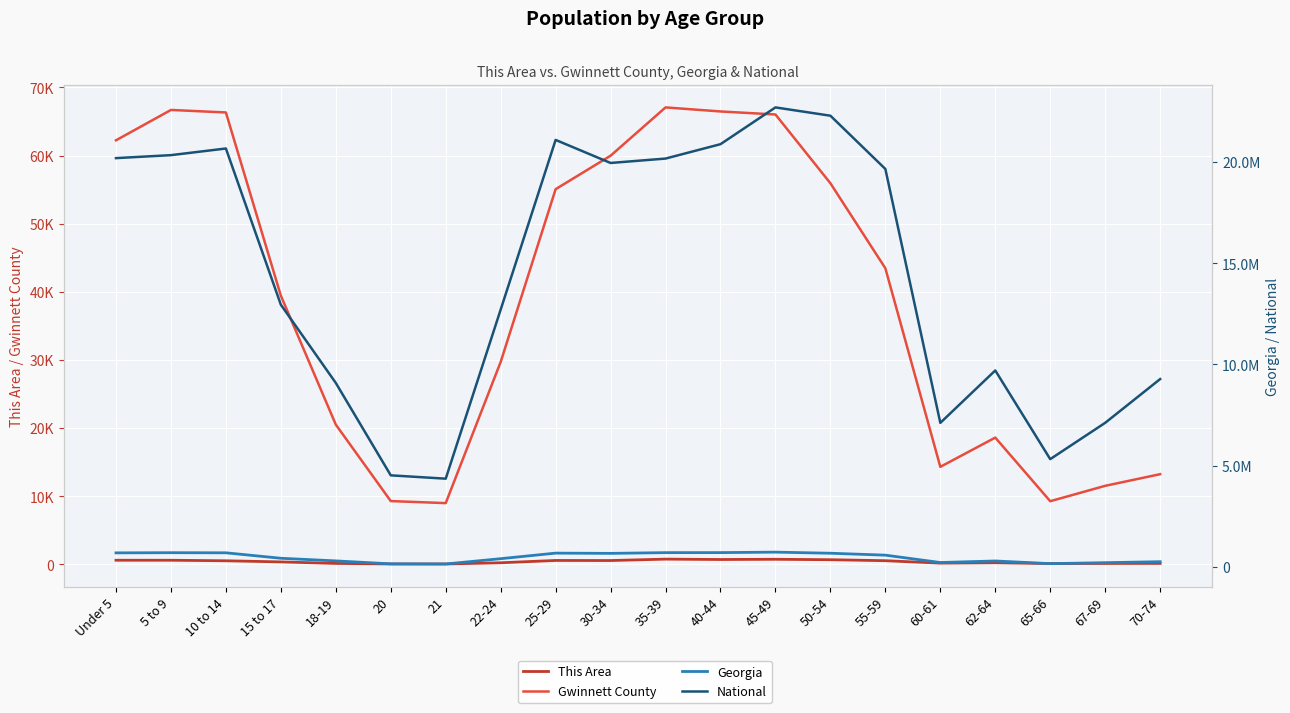

What is the sum of the Gwinnett County values at 5 to 9 and 40-44?

133175